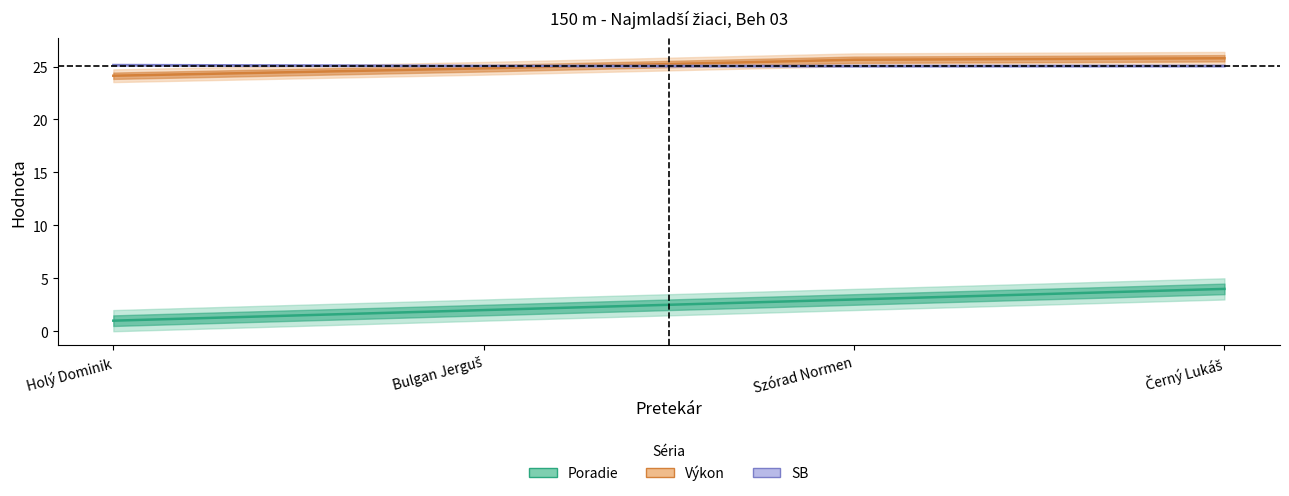

True or false: Výkon and Poradie cross at least once.

False